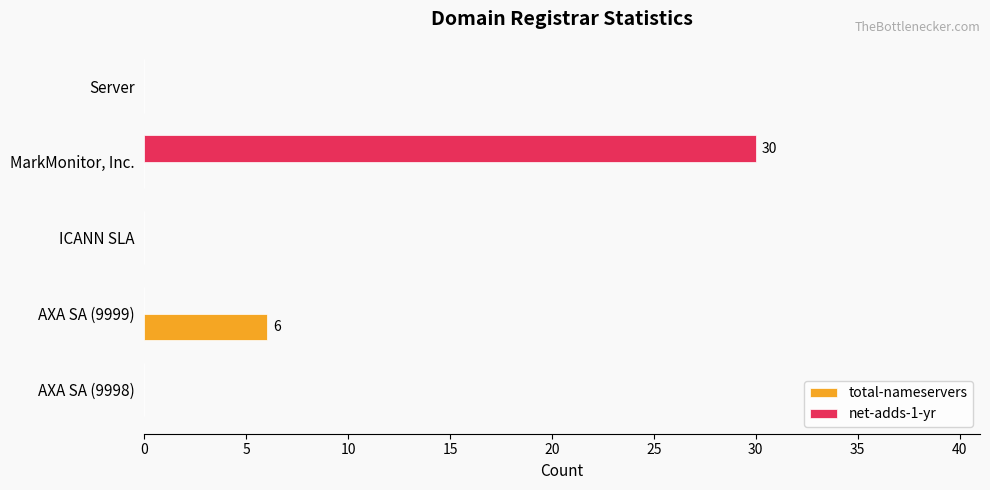

The net-adds-1-yr series shows 49 at MarkMonitor, Inc.. True or false?

False